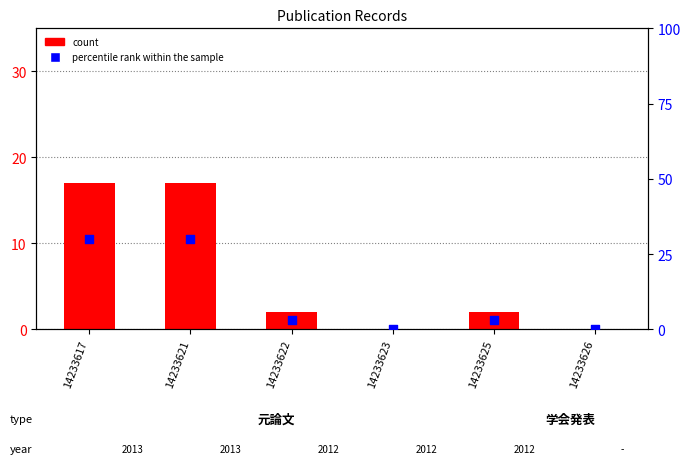

Which series contains the highest Y value?

percentile rank within the sample